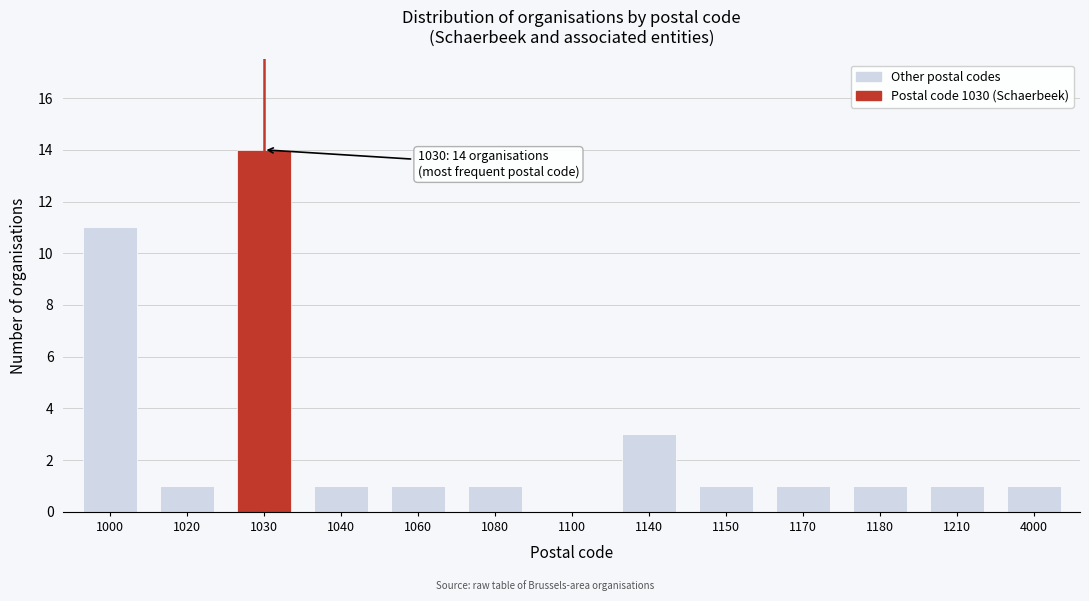

Reading right to left, extract all data points from this chart.

4000=1	1210=1	1180=1	1170=1	1150=1	1140=3	1100=0	1080=1	1060=1	1040=1	1030=14	1020=1	1000=11